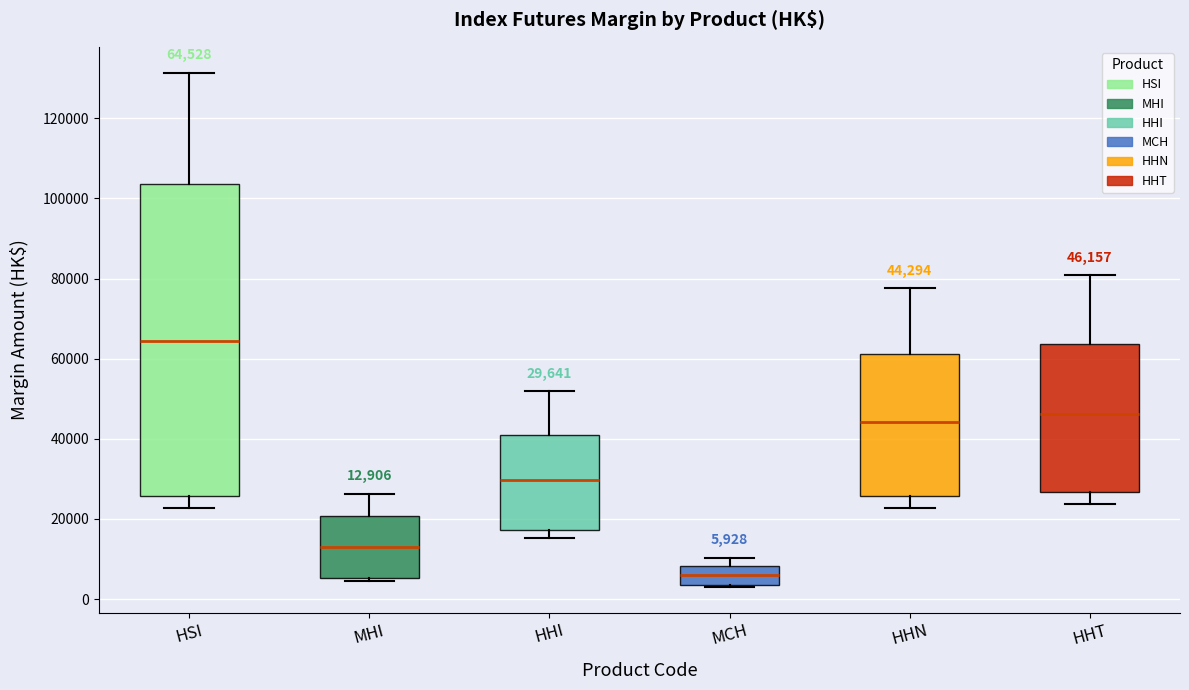

Comparing the boxes themselves (not the whiskers), which one is the tallest?

HSI